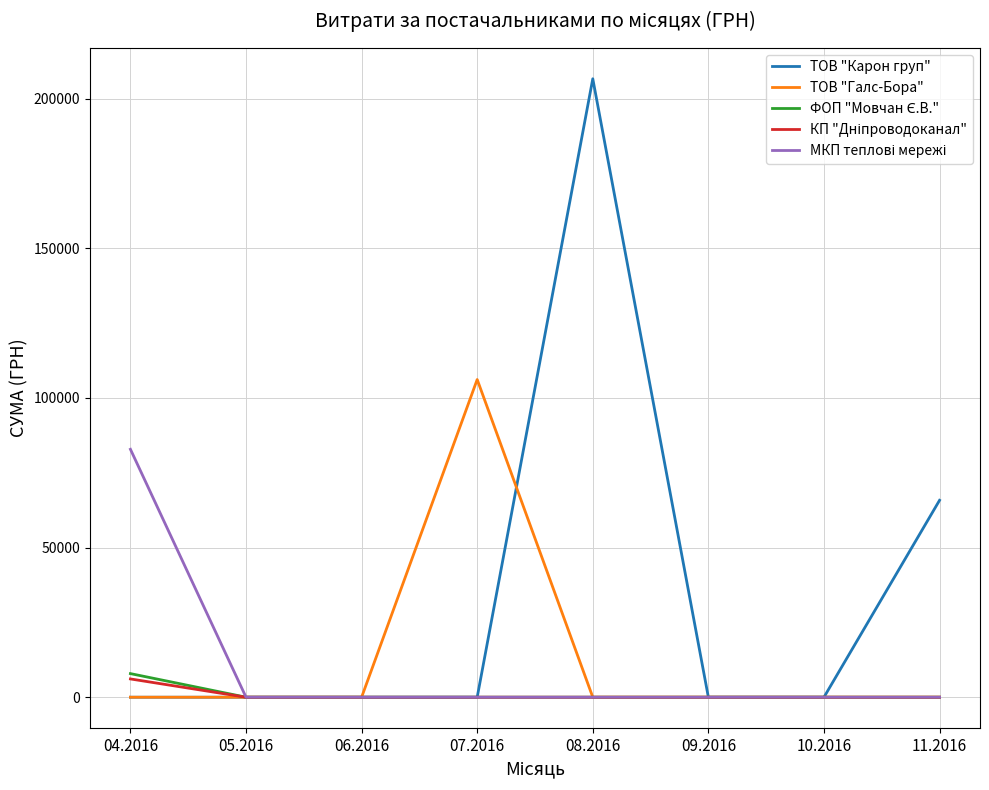

What is the maximum value shown in the chart?

206631.6